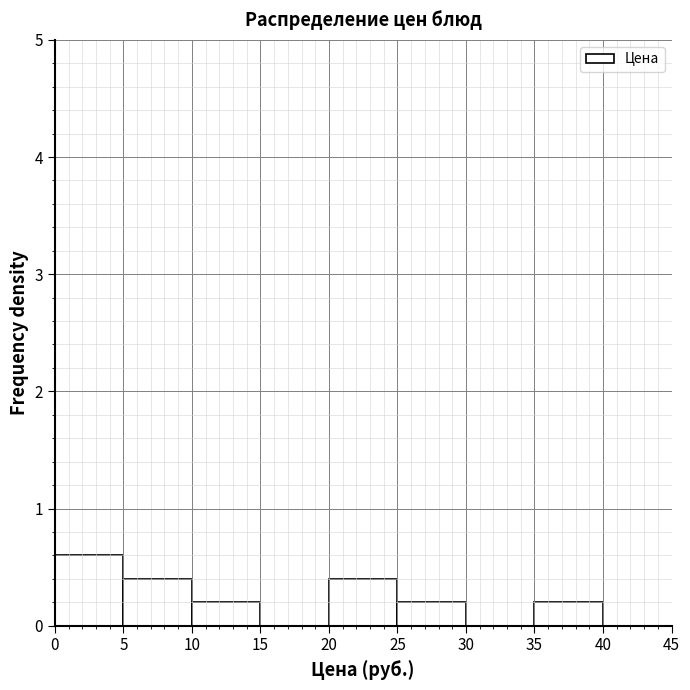

What is the height of the bar covering 5 to 10 on the x-axis? The values are not printed on the chart, so give them approximately, as read against the axis.

0.4